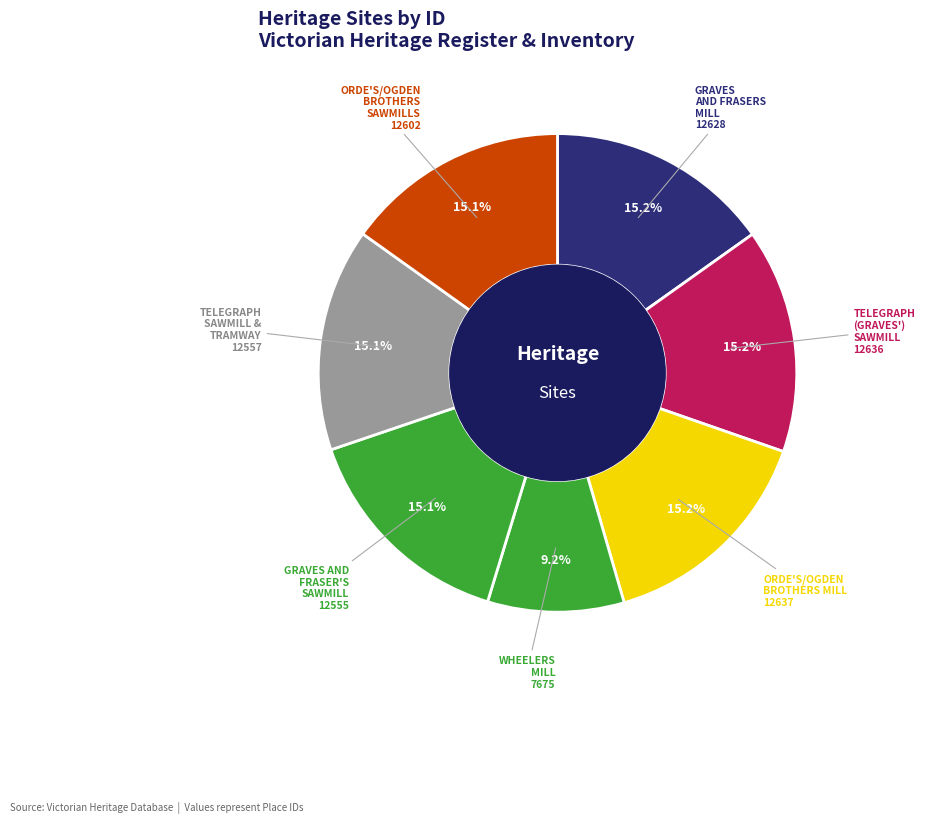

Which slice is the smallest?

WHEELERS MILL